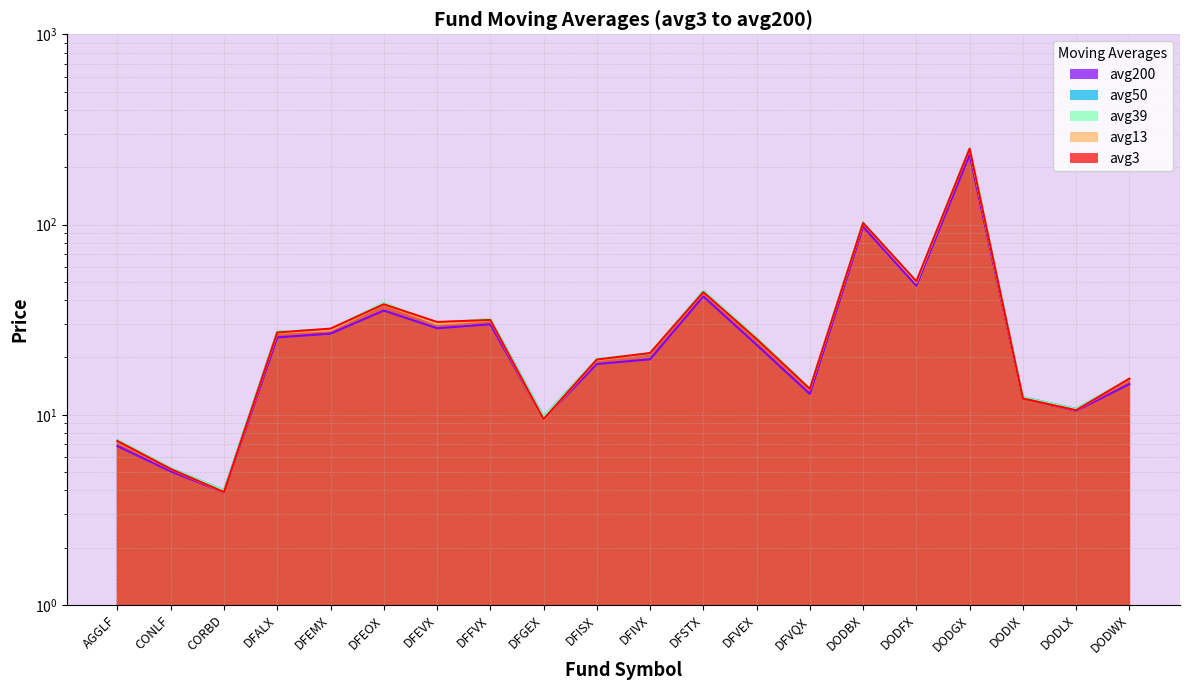

What is the difference between the avg3 values at DODWX and DFALX?

11.6